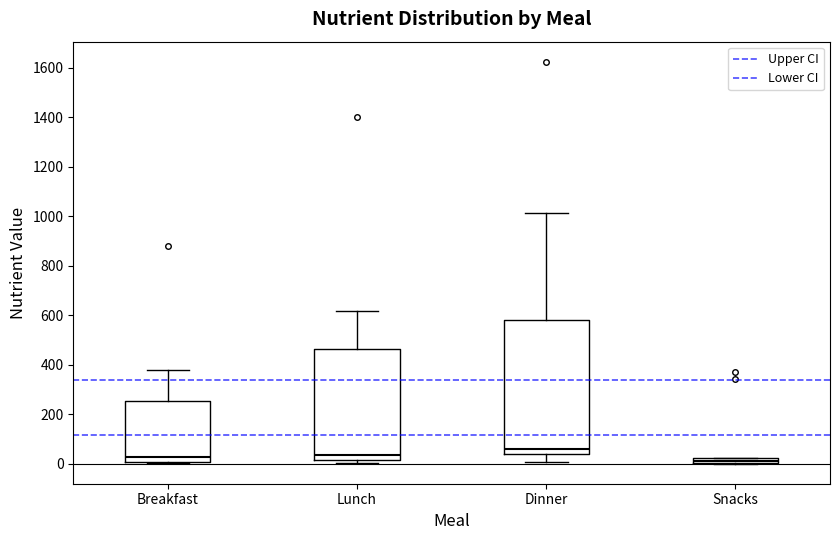

Which box's median line is the highest?

Dinner